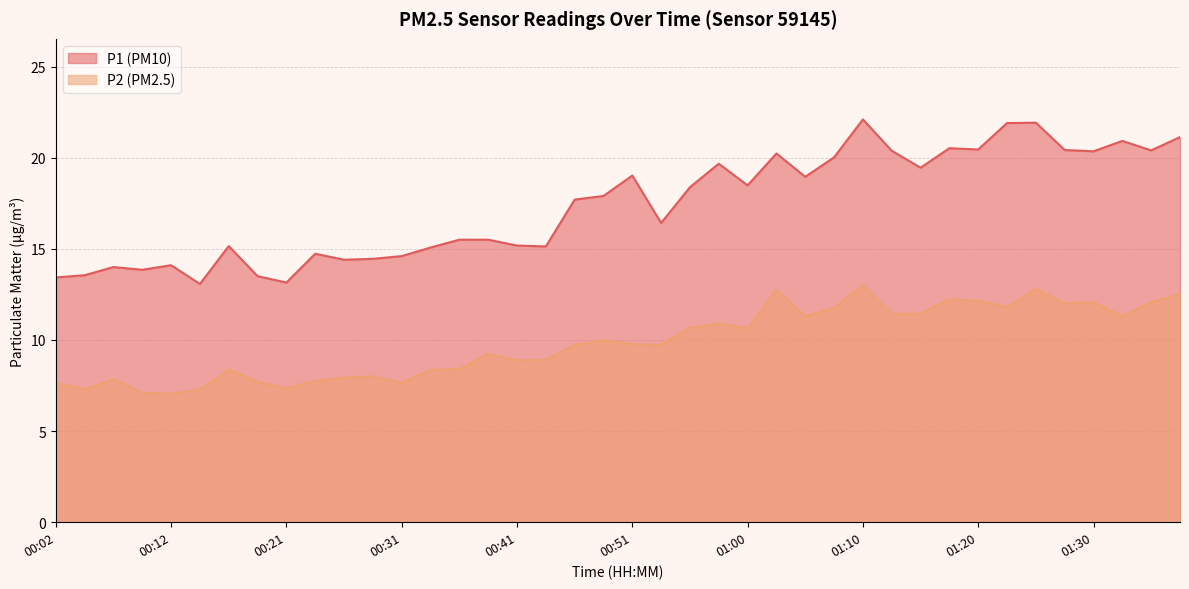

Where is the first local minimum for P2?

00:04